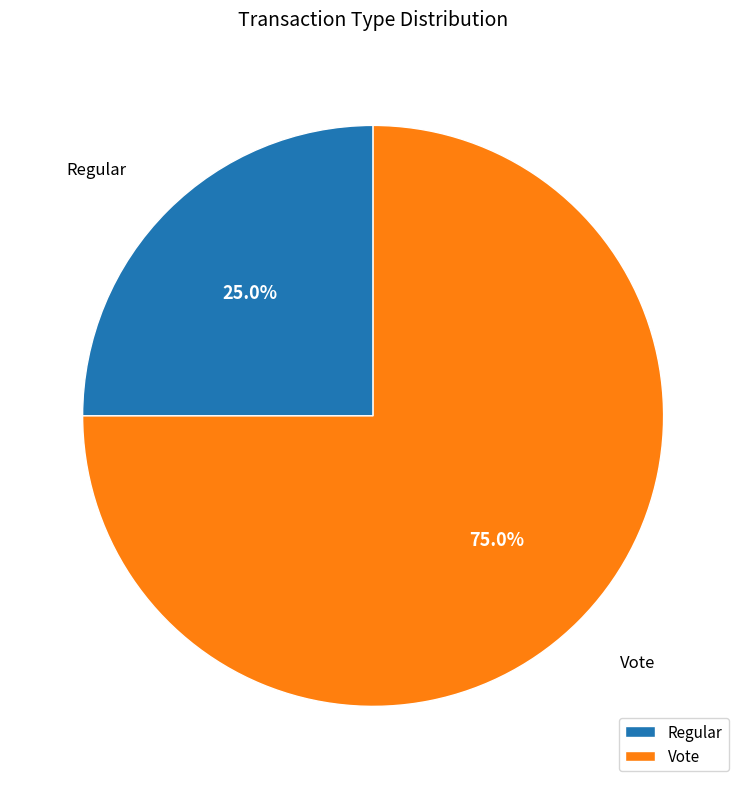

To the nearest percent, what is the difference between the largest and smallest slice percentages?

50%